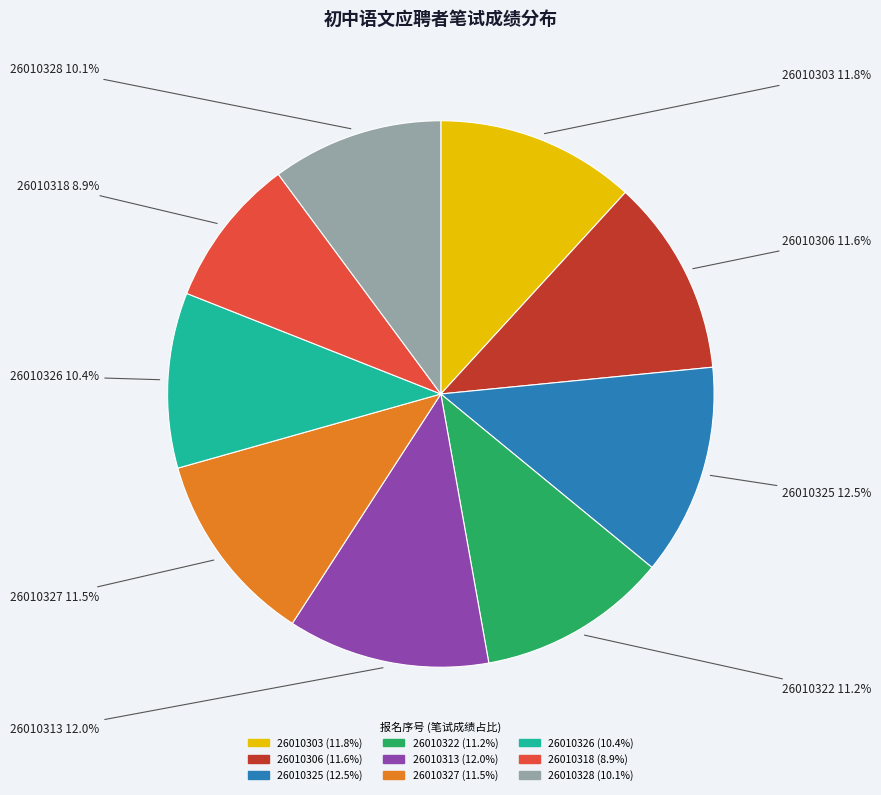

Which has a higher value, 26010328 or 26010327?

26010327